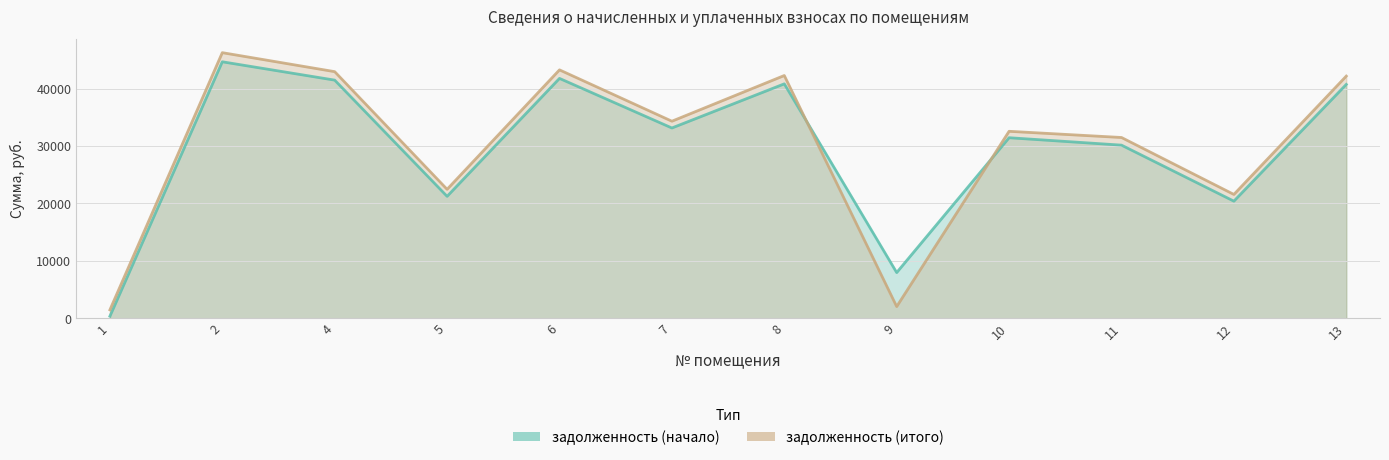

Which series has the largest range (max minus min)?

задолженность (итого)